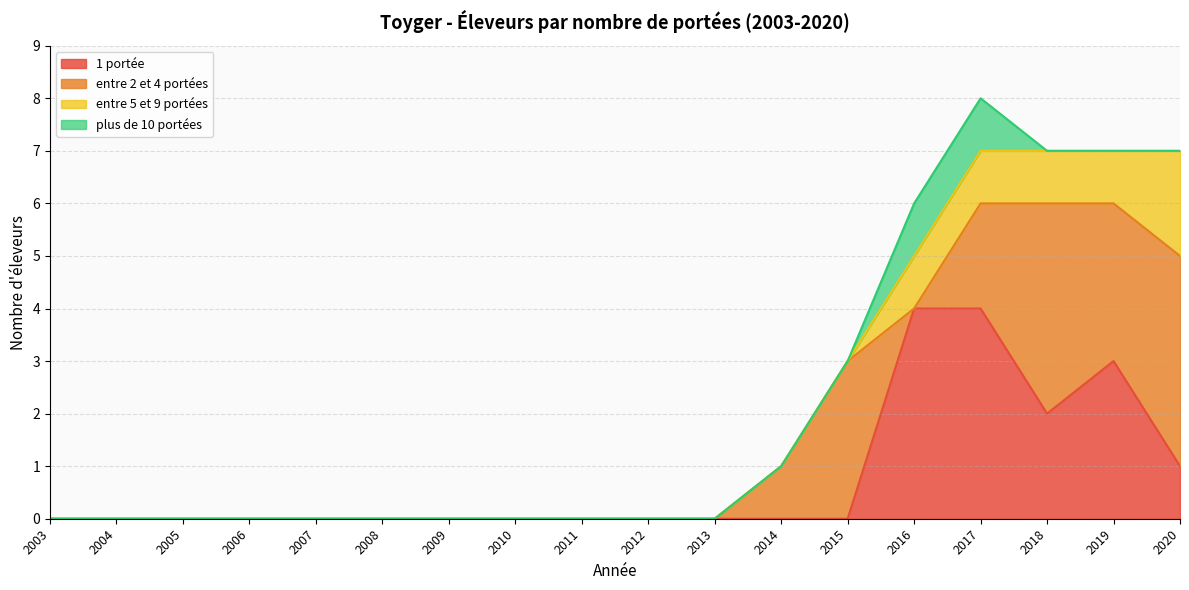

Which category has the highest value across all series?

2016